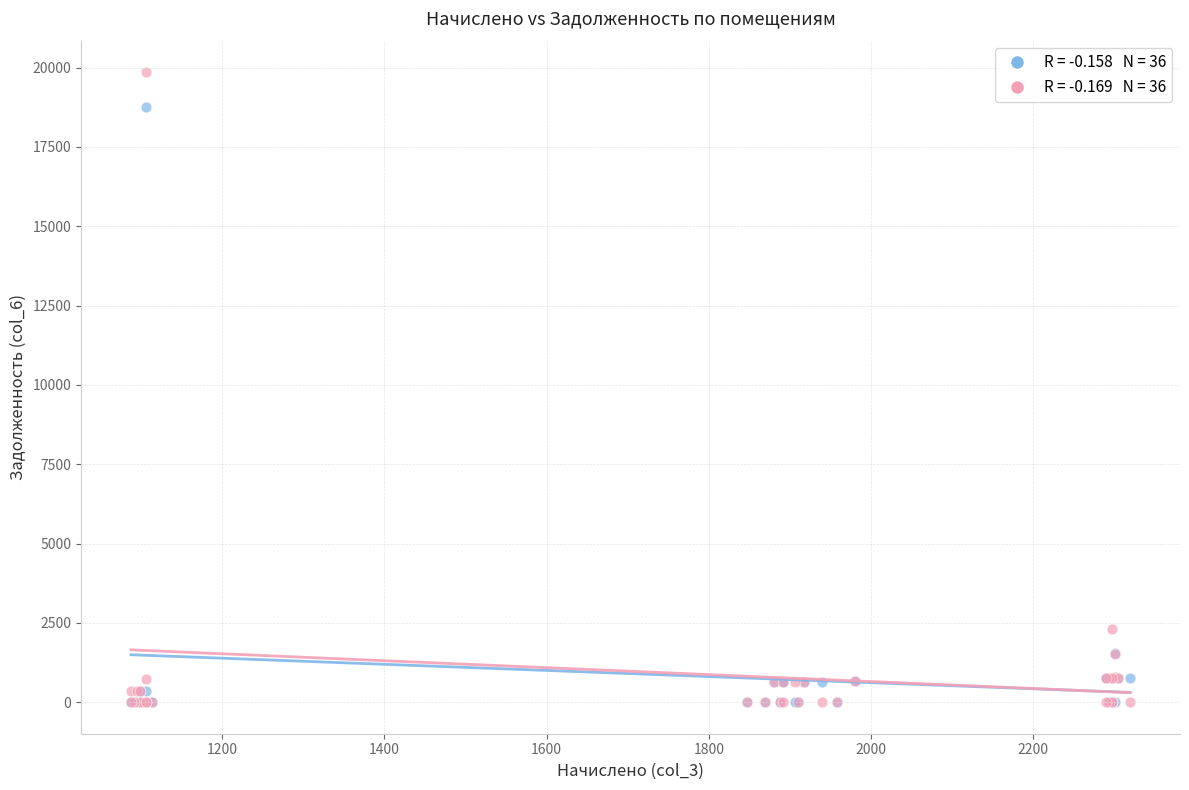

Across all series, what Y value is closest to 9926?

2314.4